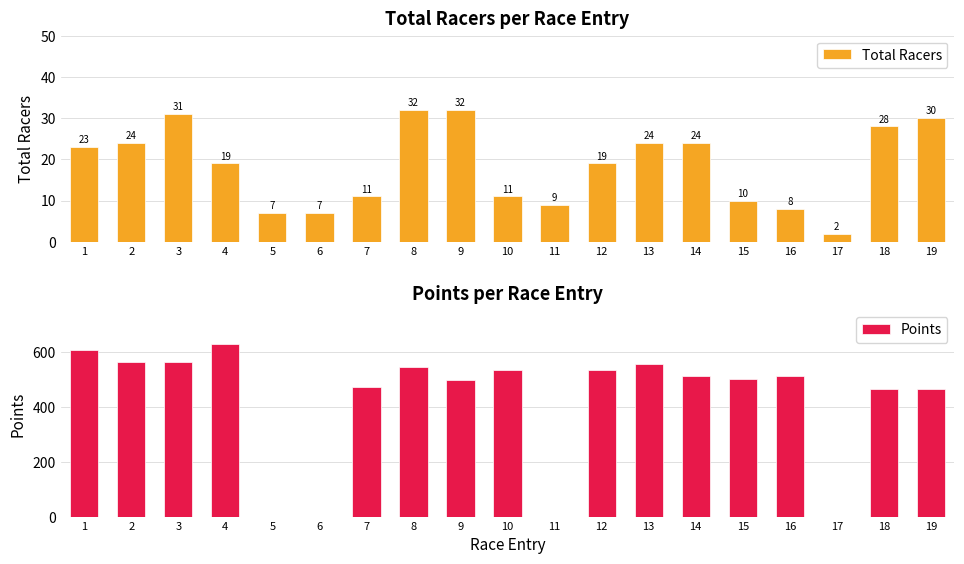

Is the value of Total Racers at 11 greater than the value of Points at 1?

No